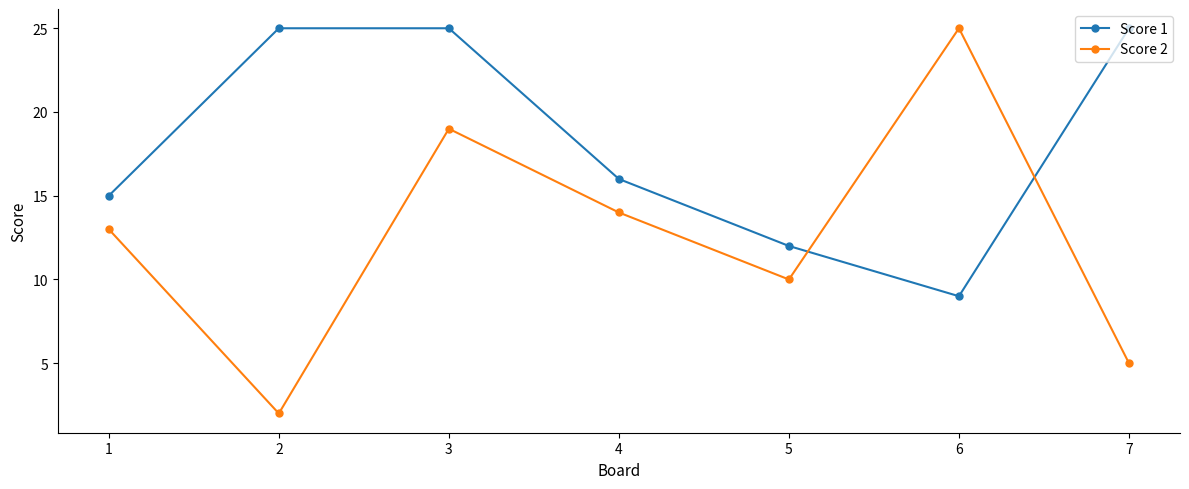

At 6, list the series in order from smallest to largest.

Score 1, Score 2